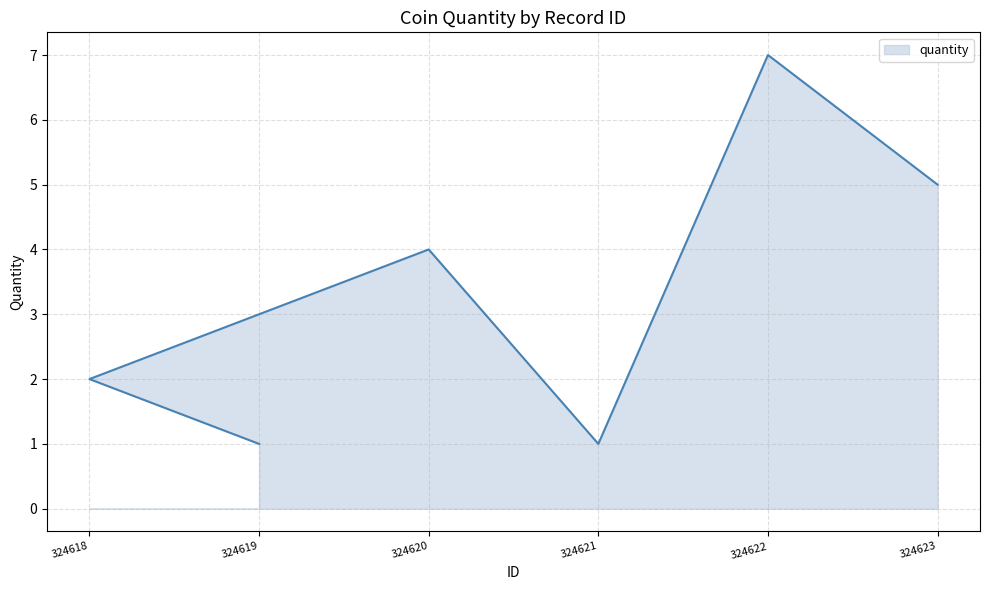

Reading left to right, extract all data points from this chart.

324619=1	324618=2	324620=4	324621=1	324622=7	324623=5